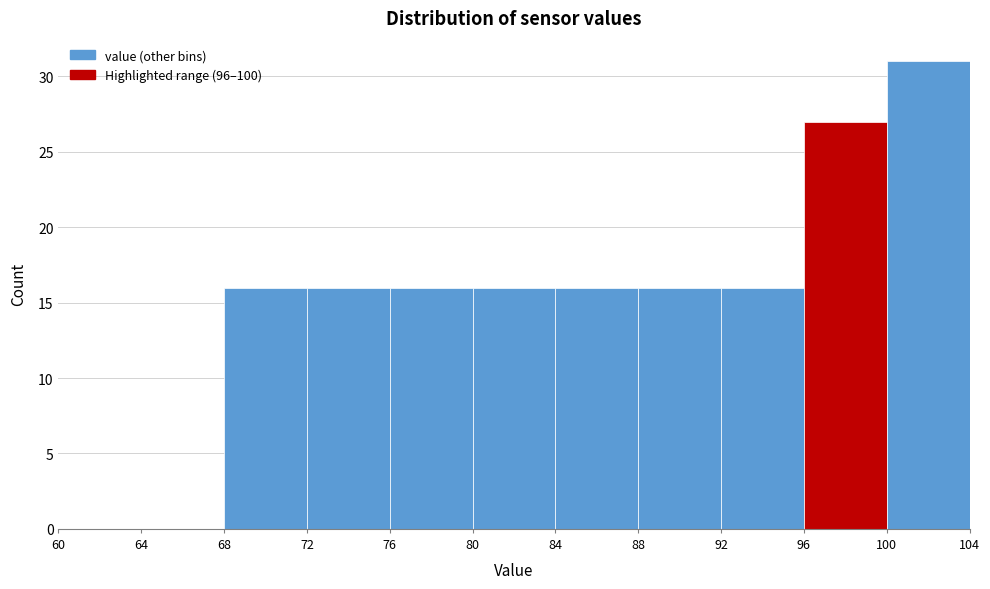

How tall is the bar that spans 76 to 80 on the x-axis? The values are not printed on the chart, so give them approximately, as read against the axis.

16